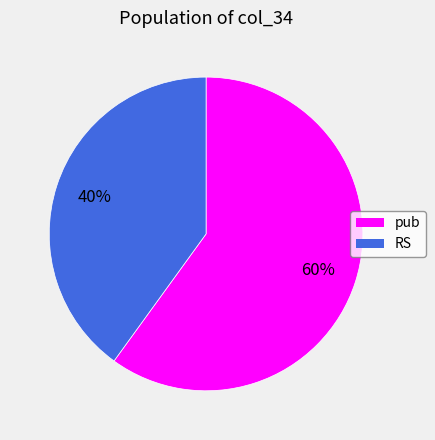

To the nearest percent, what is the combined percentage of RS and pub?

100%